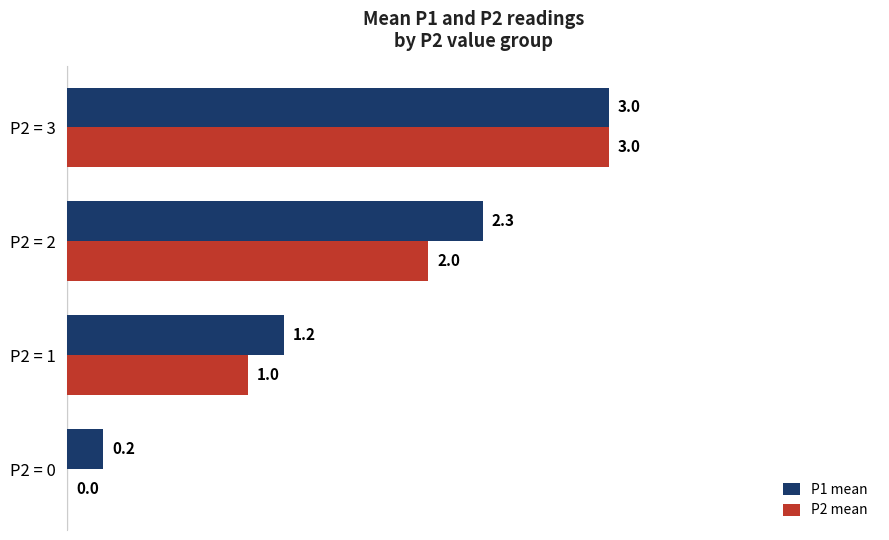

What is the total value across all series at P2 = 2?

4.3